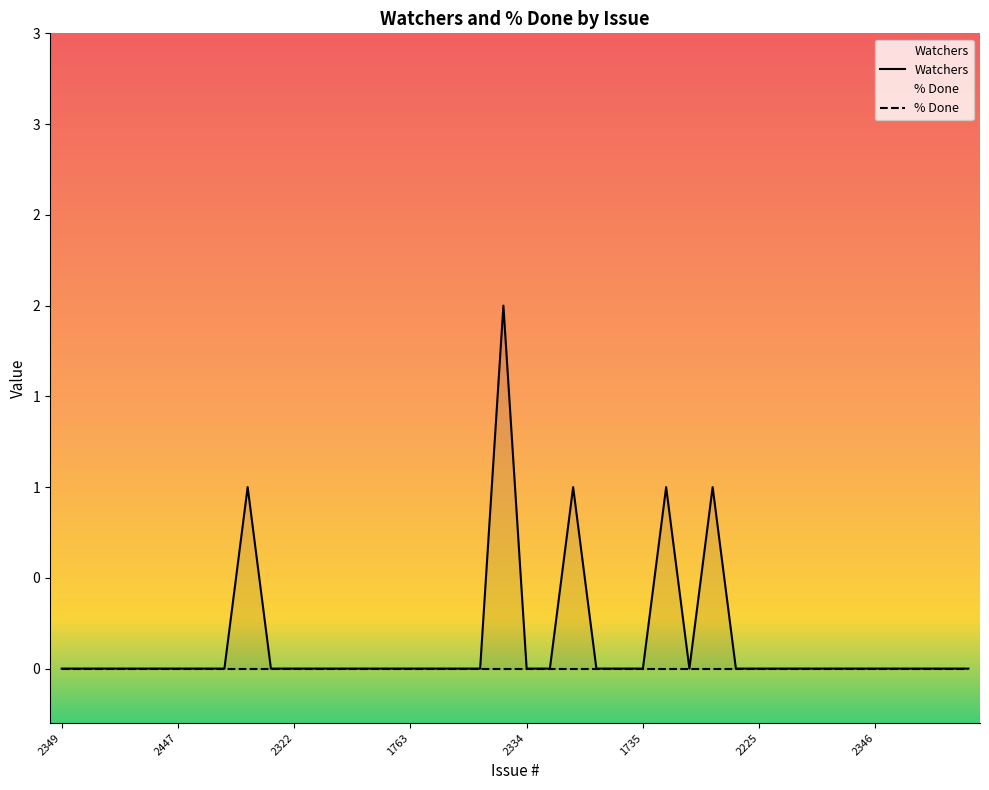

Is it true that the value at 2289 is -1?

False